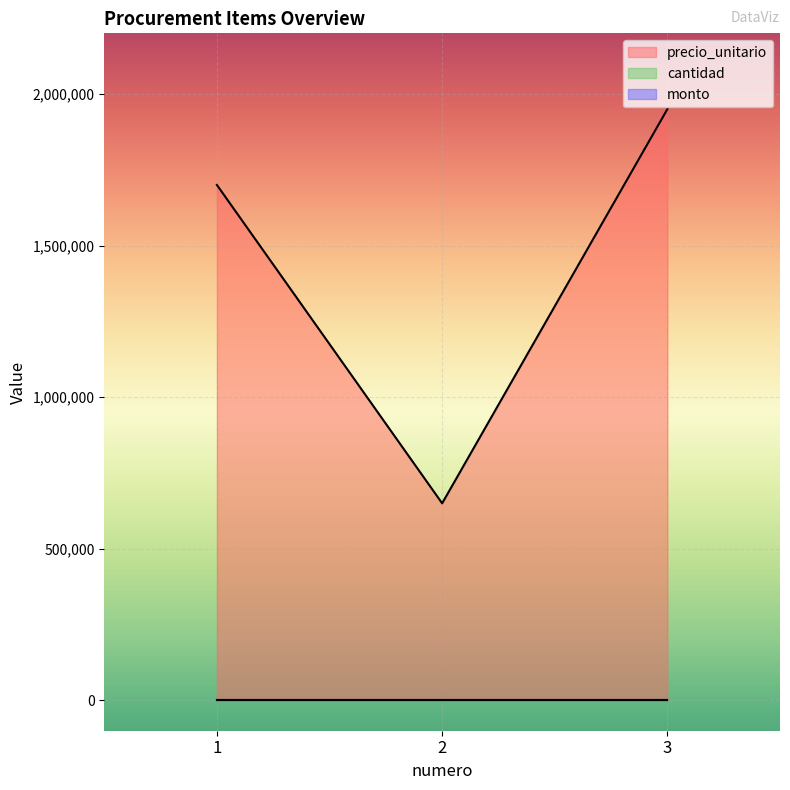

Reading left to right, list all the values displayed in this chart.

precio_unitario: 1=1700000	2=650000	3=1950000
cantidad: 1=0	2=0	3=0
monto: 1=0	2=0	3=0